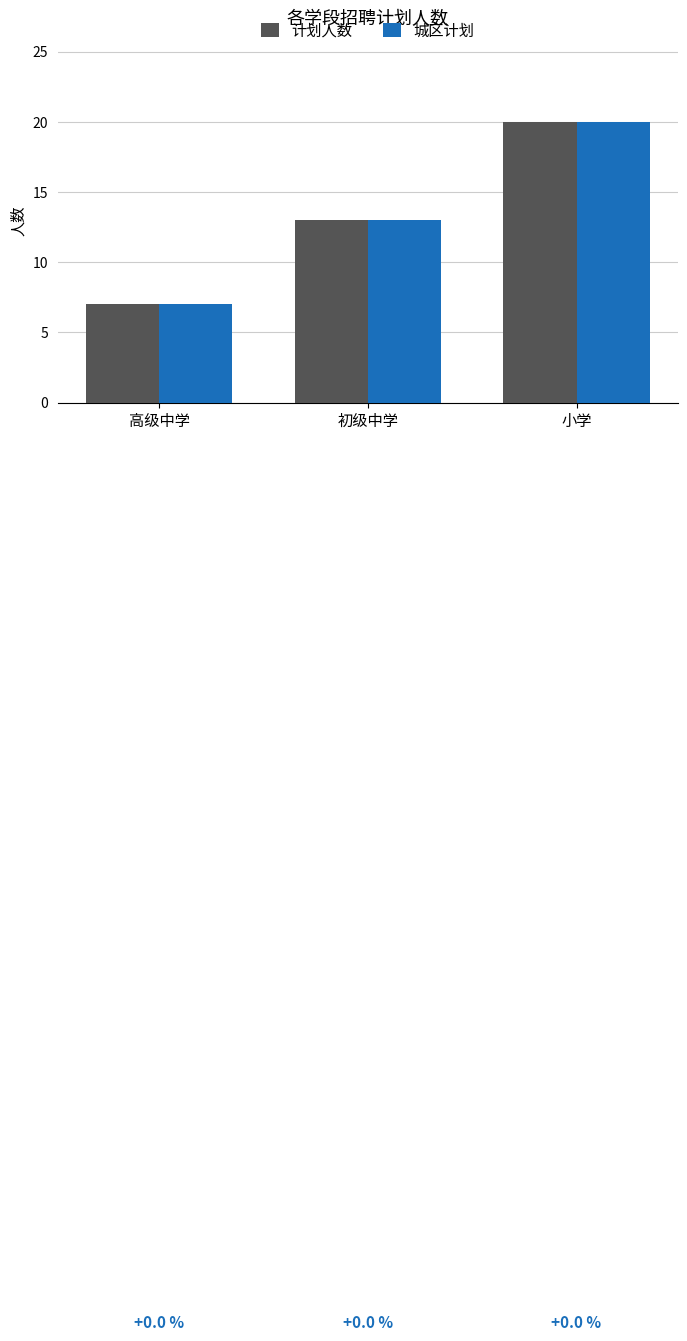

What is the value of the 计划人数 bar at the 2nd from the left?

13